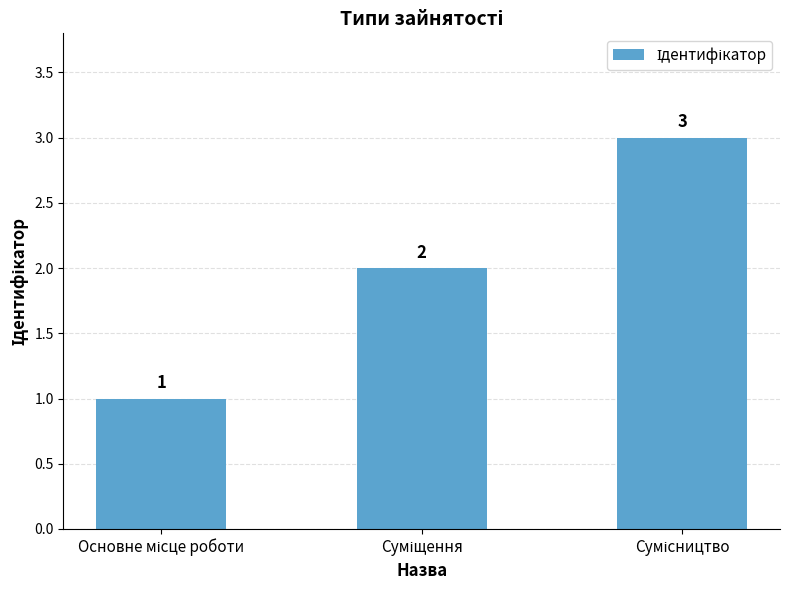

What is the greatest value displayed?

3